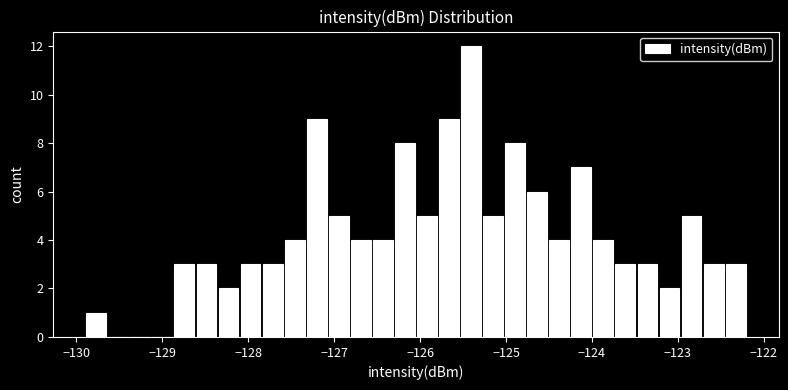

Around what value on the x-axis is the tallest bar? Give the approximate position of its centre, as read against the axis.

-125.4